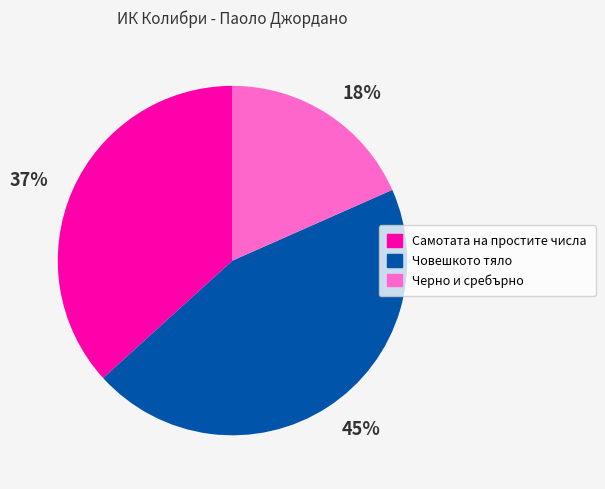

Does any single category account for the majority?

No